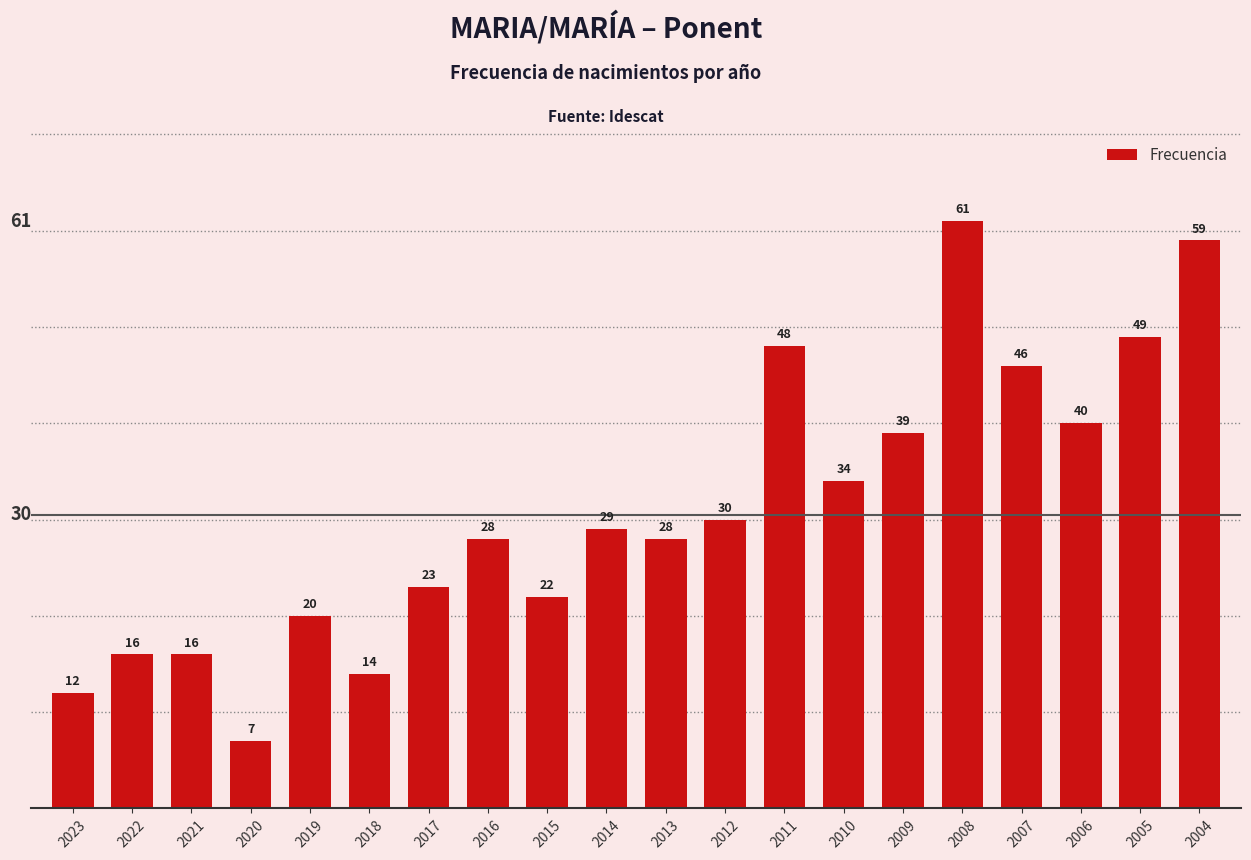

Reading left to right, transcribe all the data shown in this chart.

2023=12	2022=16	2021=16	2020=7	2019=20	2018=14	2017=23	2016=28	2015=22	2014=29	2013=28	2012=30	2011=48	2010=34	2009=39	2008=61	2007=46	2006=40	2005=49	2004=59